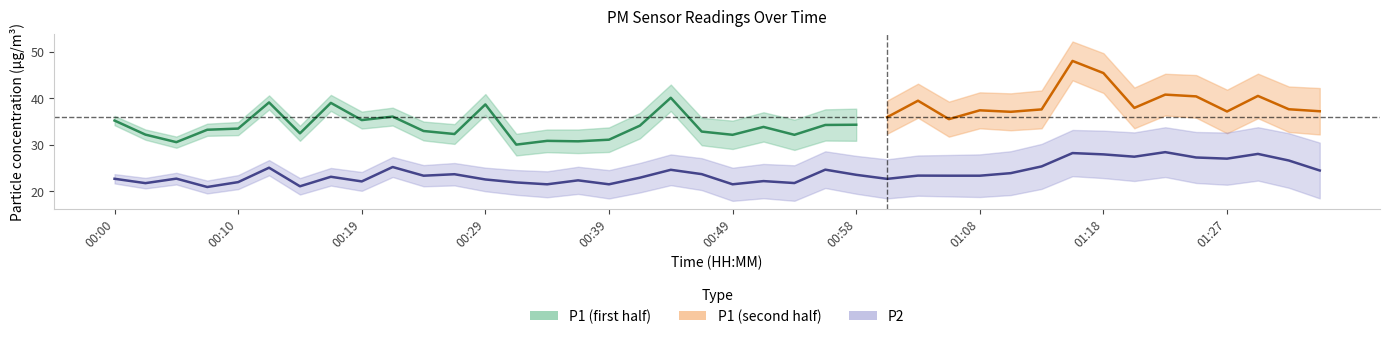

Approximately how many times larger is the value at 01:01 compared to 00:41?

1.0